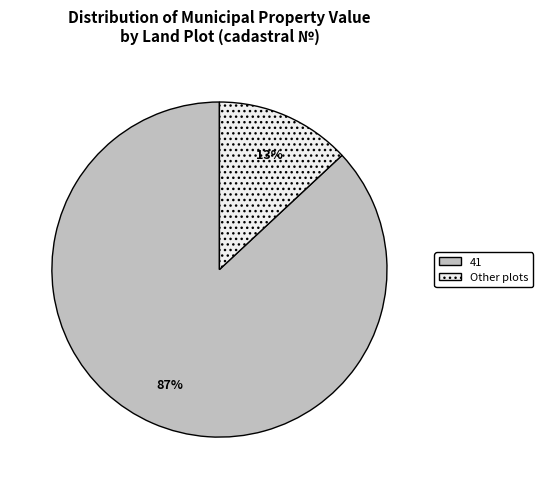

Does any single category account for the majority?

Yes